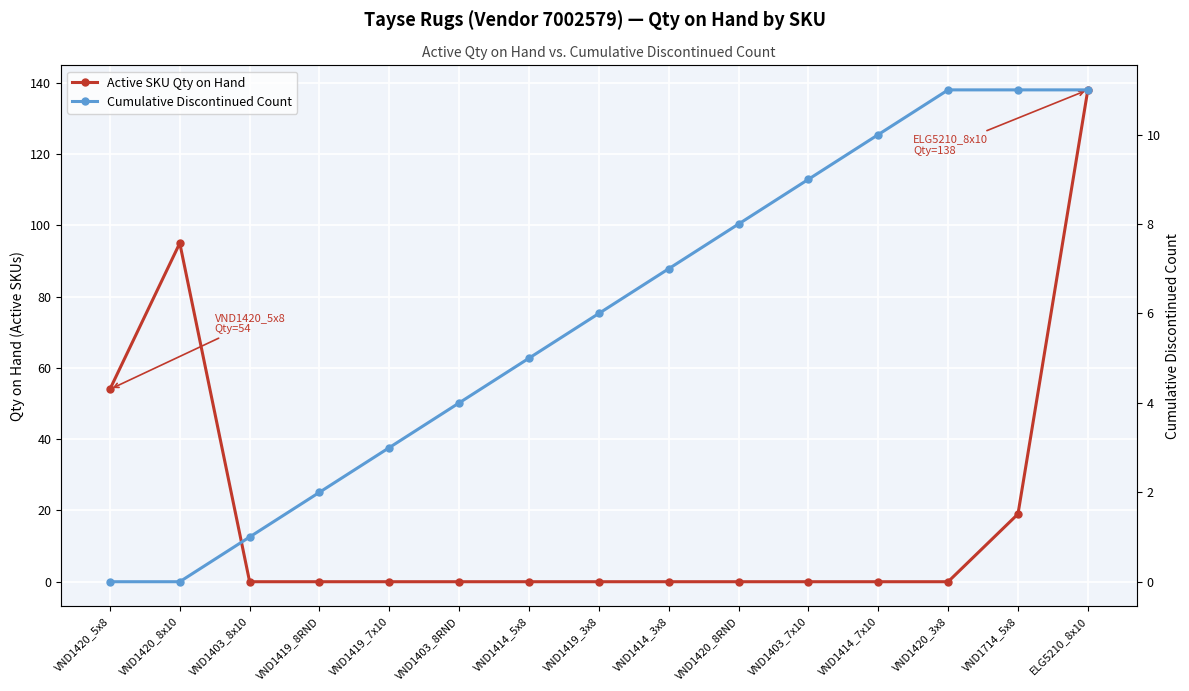

Is it true that Active SKU Qty on Hand equals 0 at VND1403_7x10?

True